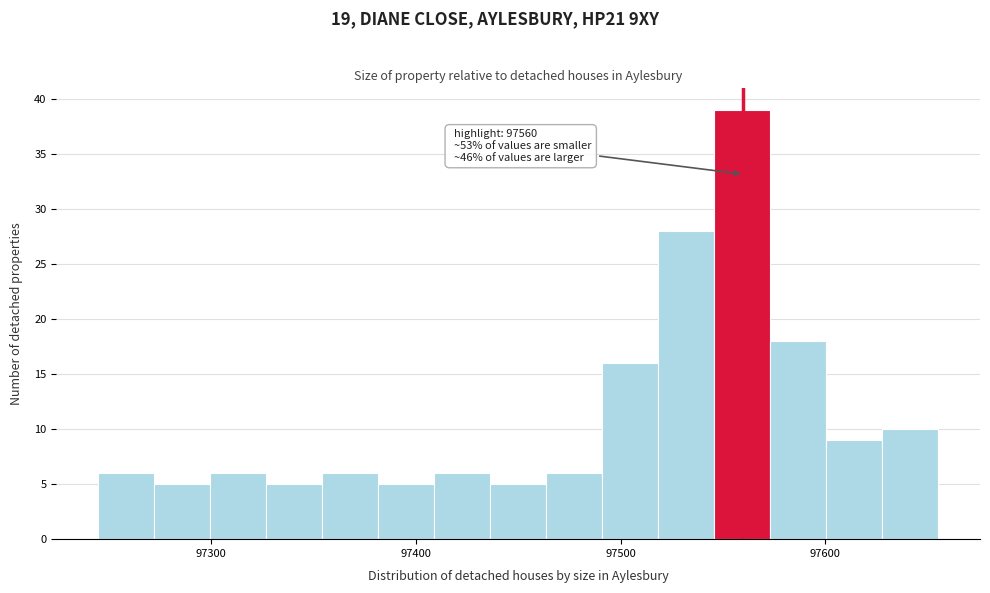

Read against the x-axis, roughly where is the centre of the tallest bar?

97560